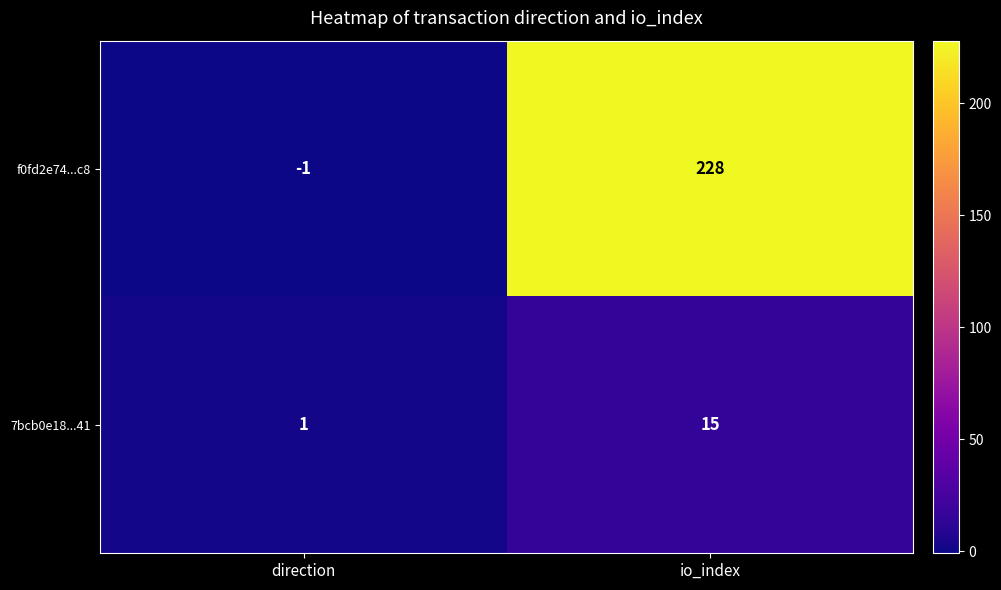

At which label is 7bcb0e18...41 closest to 8?

direction